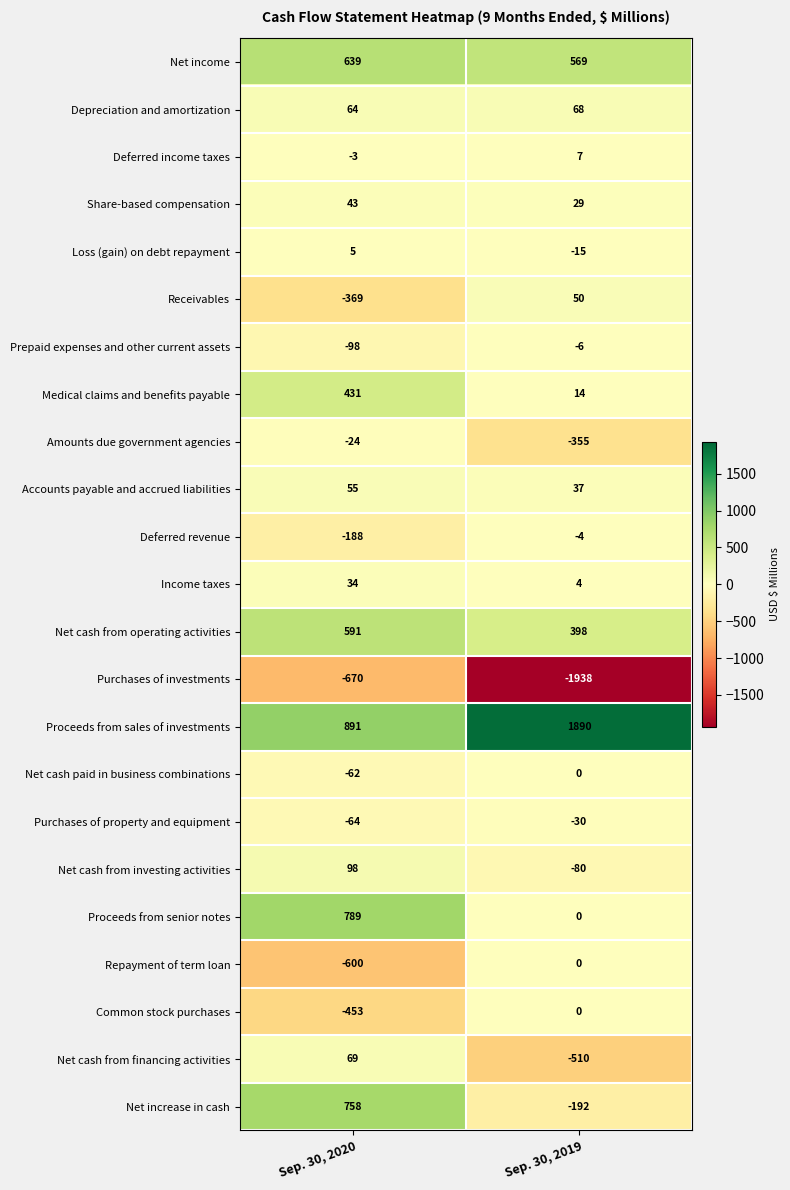

Rank the series at Sep. 30, 2020 from highest to lowest value.

Proceeds from sales of investments, Proceeds from senior notes, Net increase in cash, Net income, Net cash from operating activities, Medical claims and benefits payable, Net cash from investing activities, Net cash from financing activities, Depreciation and amortization, Accounts payable and accrued liabilities, Share-based compensation, Income taxes, Loss (gain) on debt repayment, Deferred income taxes, Amounts due government agencies, Net cash paid in business combinations, Purchases of property and equipment, Prepaid expenses and other current assets, Deferred revenue, Receivables, Common stock purchases, Repayment of term loan, Purchases of investments